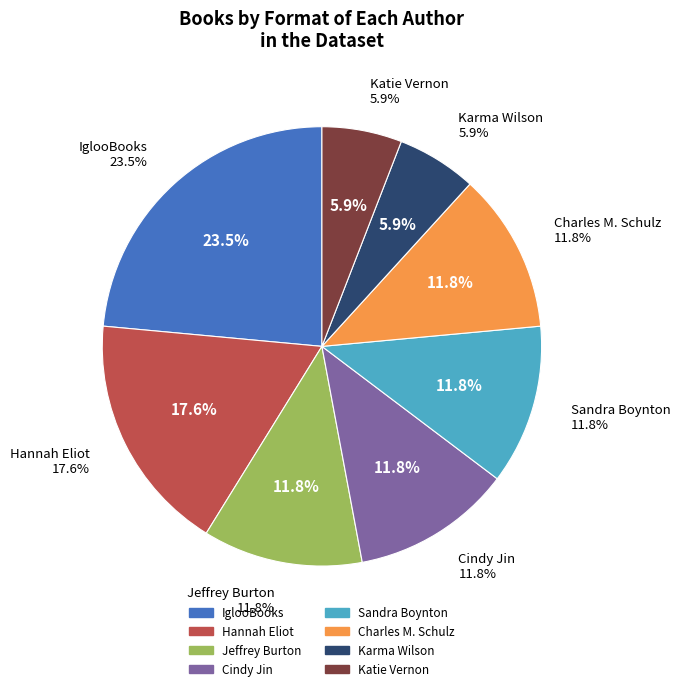

Which has a higher value, Charles M. Schulz or Cindy Jin?

Charles M. Schulz